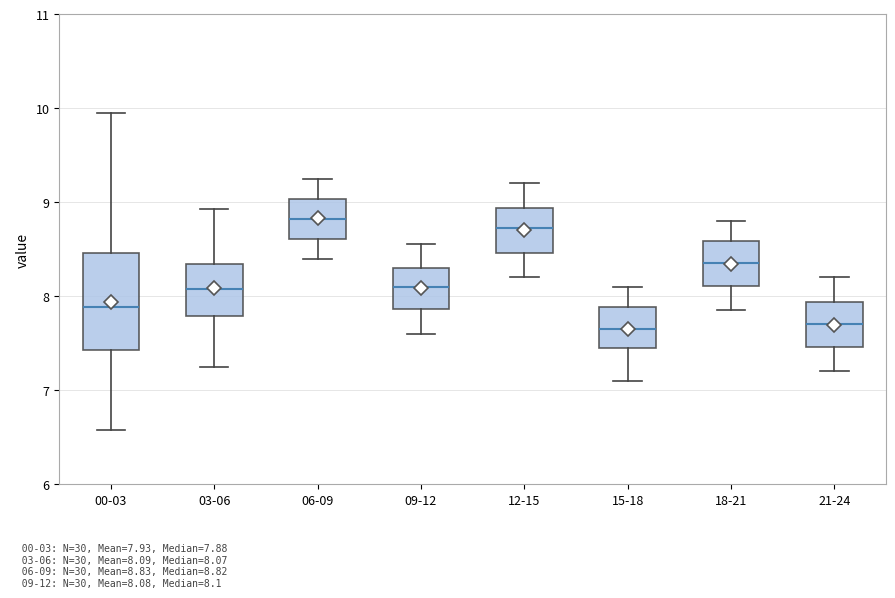

Reading left to right, transcribe this box plot: for each box, give where its median line is, the range the box spans, and where its two whiskers end, as read against the y-axis. The values are not printed on the chart, so give them approximately, as read against the axis.

00-03: median 7.9, box 7.4 to 8.5, whiskers 6.6 to 10.0
03-06: median 8.1, box 7.8 to 8.3, whiskers 7.3 to 8.9
06-09: median 8.8, box 8.6 to 9.0, whiskers 8.4 to 9.3
09-12: median 8.1, box 7.9 to 8.3, whiskers 7.6 to 8.6
12-15: median 8.7, box 8.5 to 8.9, whiskers 8.2 to 9.2
15-18: median 7.7, box 7.5 to 7.9, whiskers 7.1 to 8.1
18-21: median 8.4, box 8.1 to 8.6, whiskers 7.9 to 8.8
21-24: median 7.7, box 7.5 to 7.9, whiskers 7.2 to 8.2